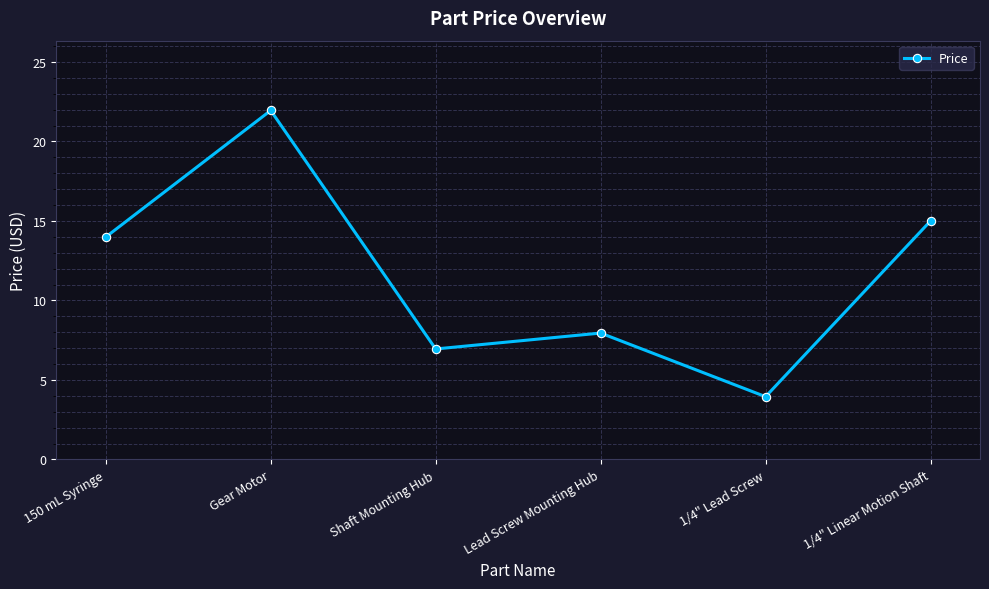

The value at 1/4" Lead Screw is 1.3. True or false?

False